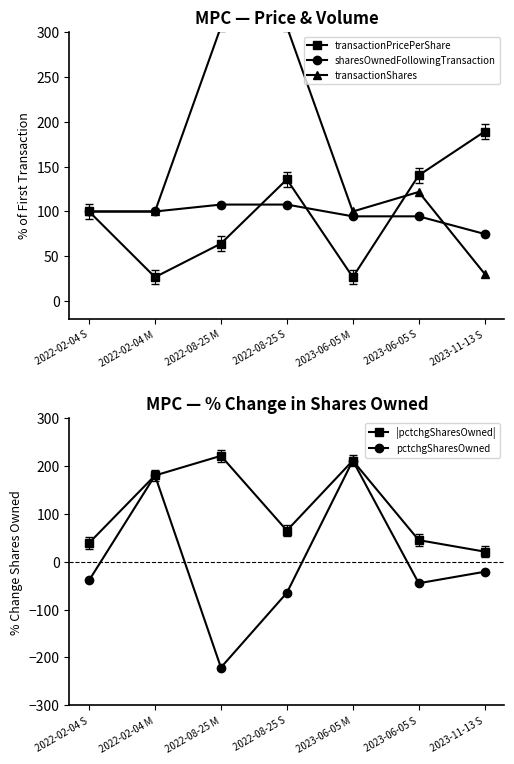

Is this an area chart (filled region under the line)?

No